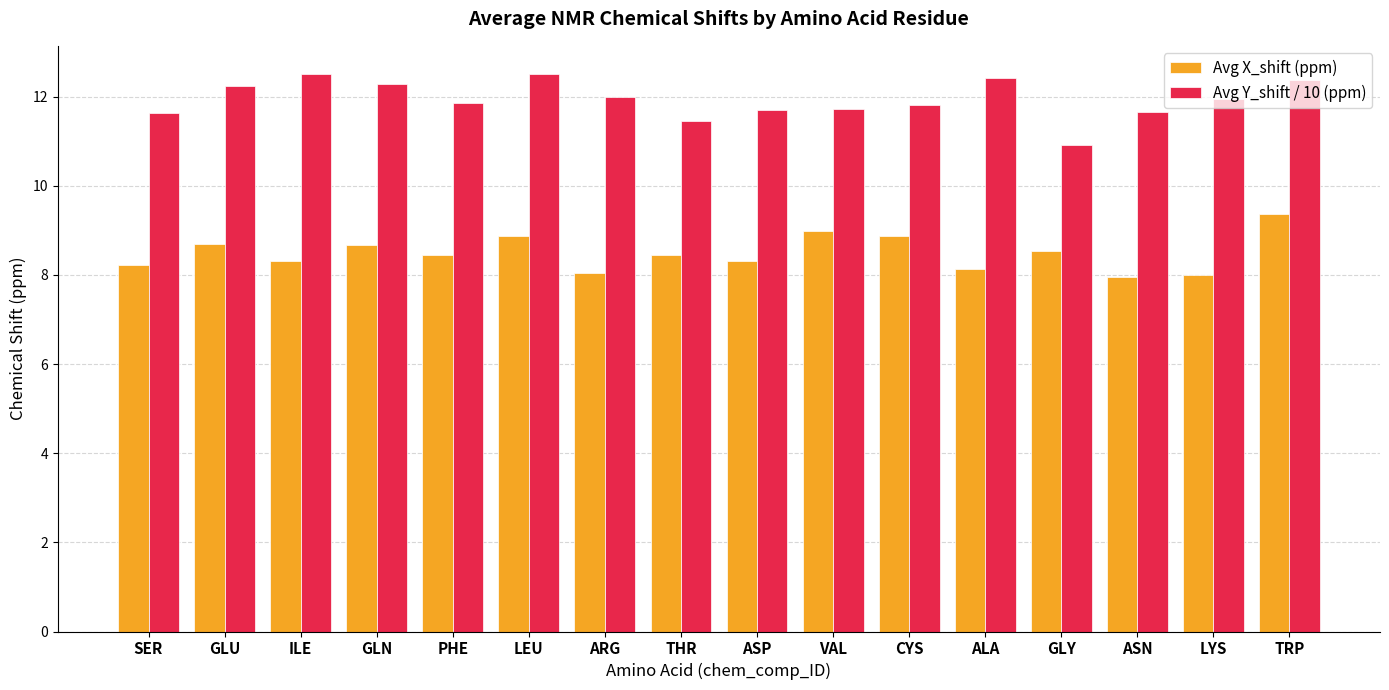

What is the highest value of the Avg Y_shift / 10 (ppm) series?

12.5